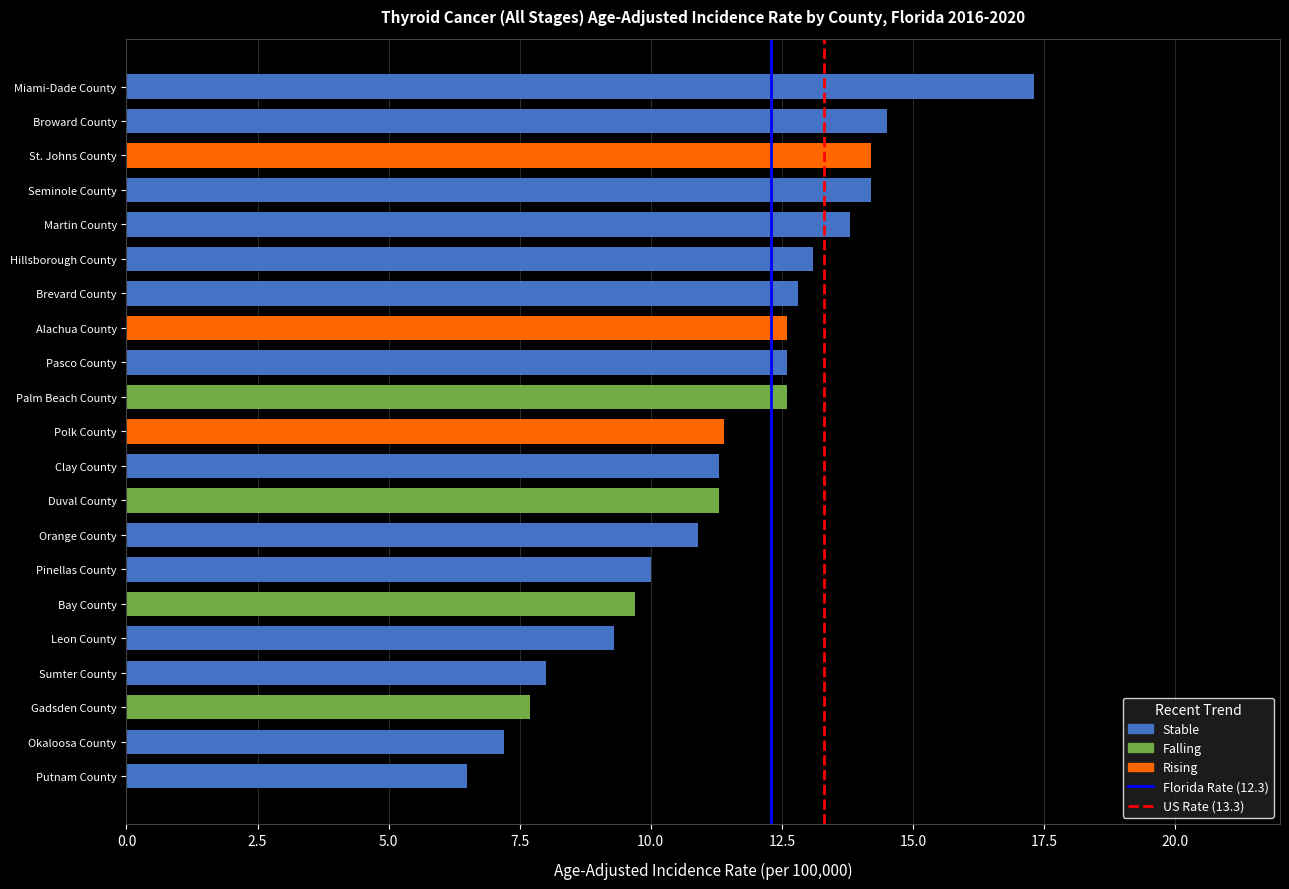

List the labels in order of value, largest first.

Miami-Dade County, Broward County, Seminole County, St. Johns County, Martin County, Hillsborough County, Brevard County, Palm Beach County, Pasco County, Alachua County, Polk County, Duval County, Clay County, Orange County, Pinellas County, Bay County, Leon County, Sumter County, Gadsden County, Okaloosa County, Putnam County